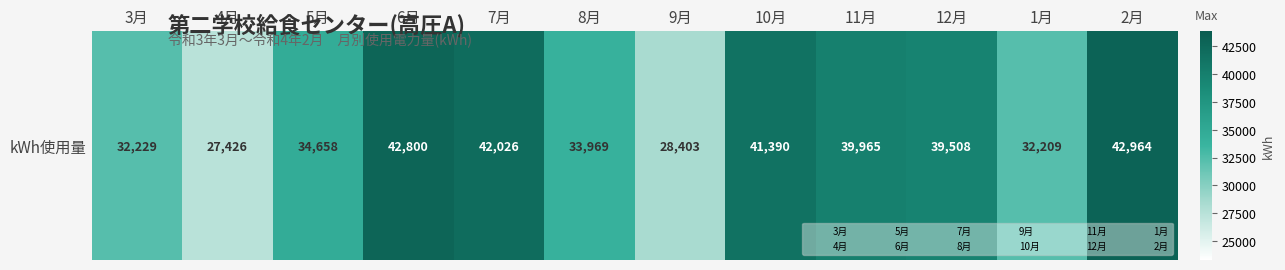

Between 2月 and 4月, which is larger?

2月